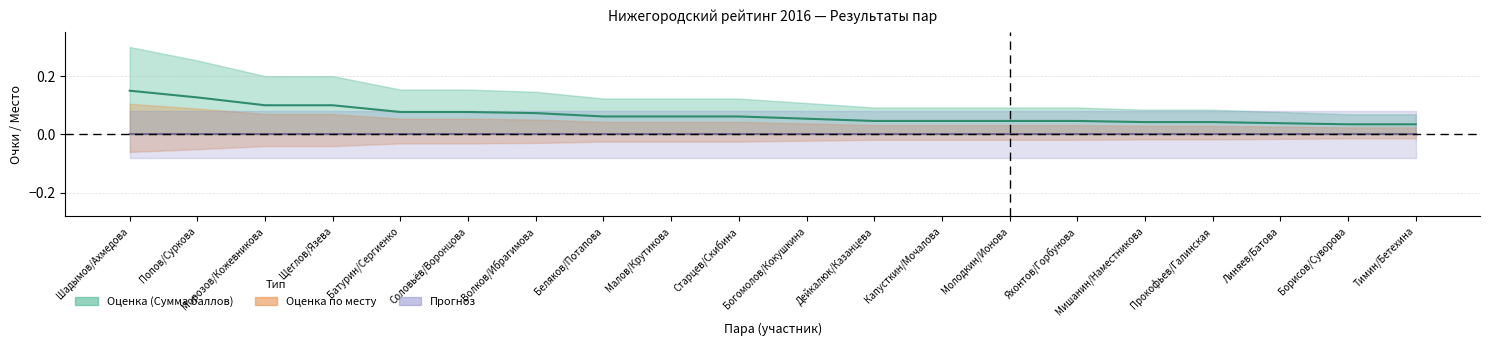

Reading left to right, list all the values displayed in this chart.

Шадымов/Ахмедова=0.1	Попов/Суркова=0.1	Морозов/Кожевникова=0.1	Щеглов/Язева=0.1	Батурин/Сергиенко=0.1	Соловьёв/Воронцова=0.1	Волков/Ибрагимова=0.1	Беляков/Потапова=0.1	Малов/Крутикова=0.1	Старцев/Скибина=0.1	Богомолов/Кокушкина=0.1	Дейкалюк/Казанцева=0.0	Капусткин/Мочалова=0.0	Молодкин/Ионова=0.0	Яхонтов/Горбунова=0.0	Мишанин/Наместникова=0.0	Прокофьев/Галинская=0.0	Линяев/Батова=0.0	Борисов/Суворова=0.0	Тимин/Бетехина=0.0